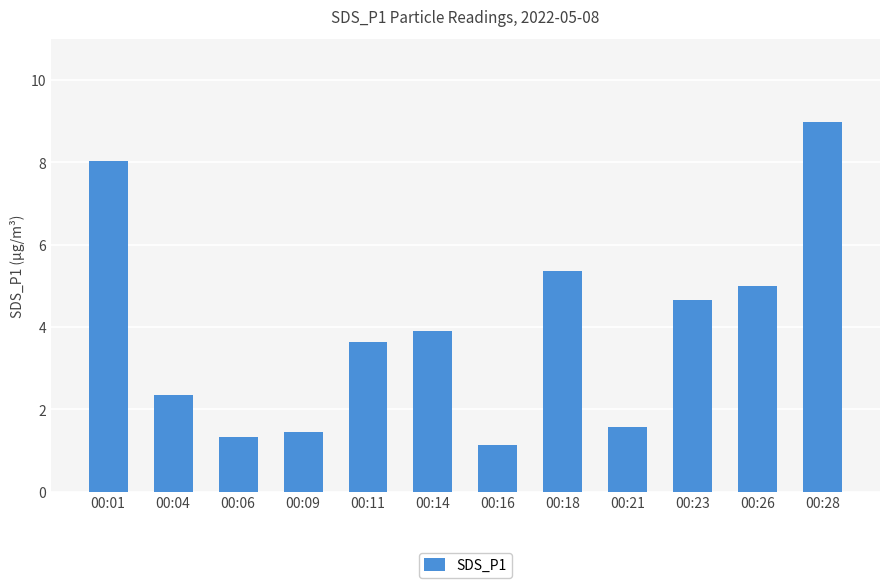

Is it true that the value at 00:26 is 5.0?

True